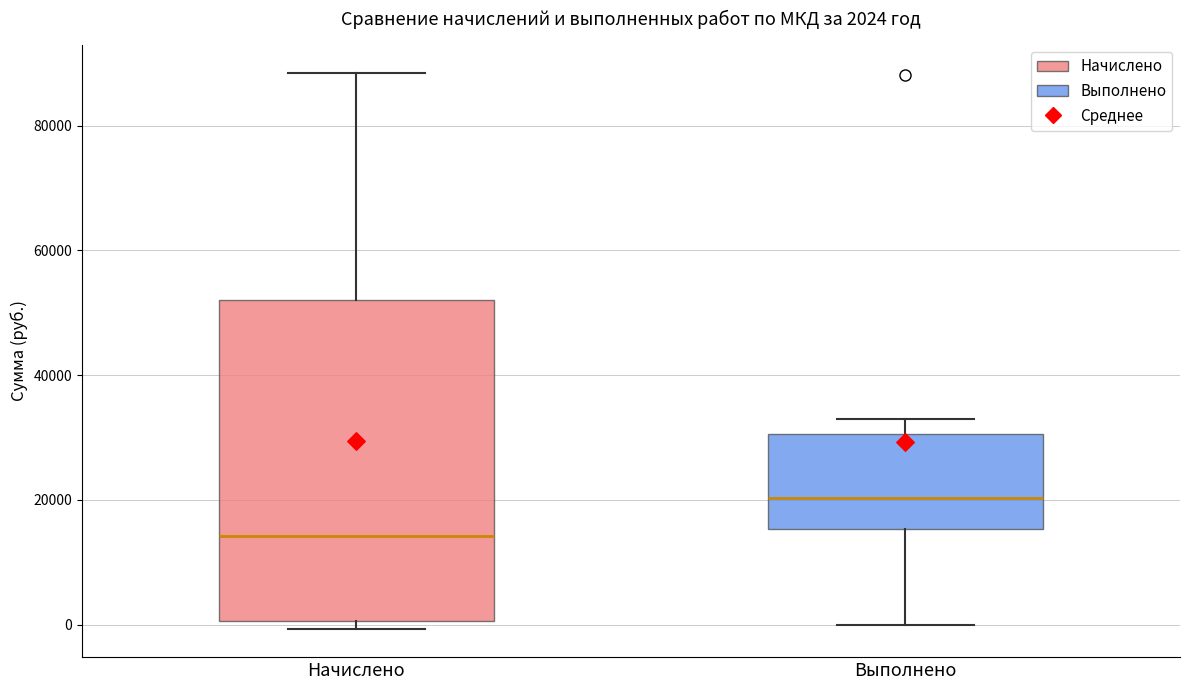

Which box has the highest median line?

Выполнено